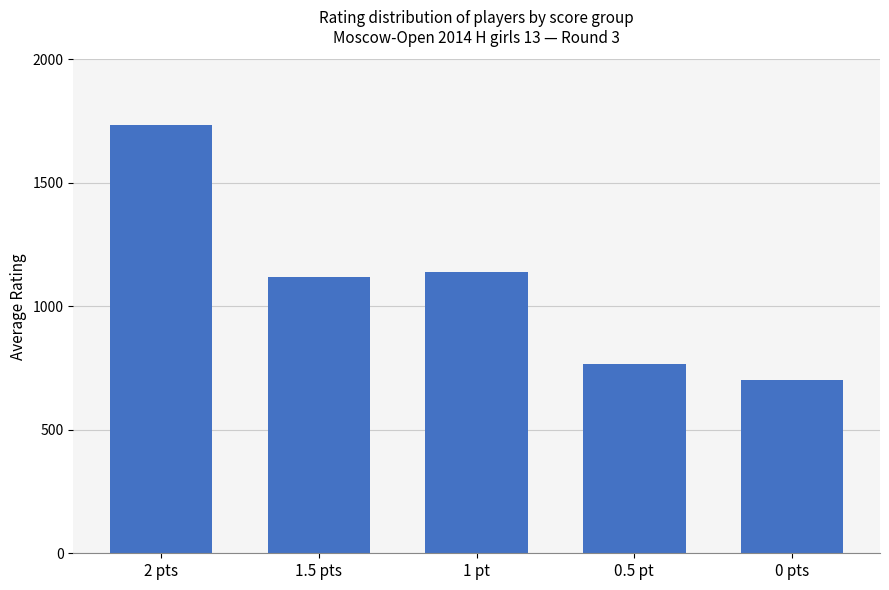

Read the value at 0 pts.

700.0